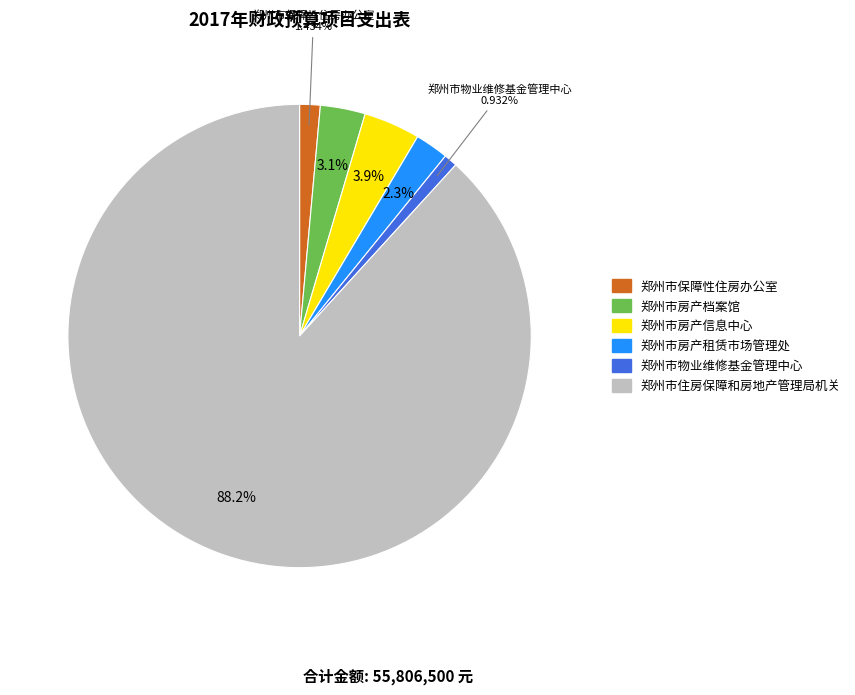

How many segments does this pie chart have?

6